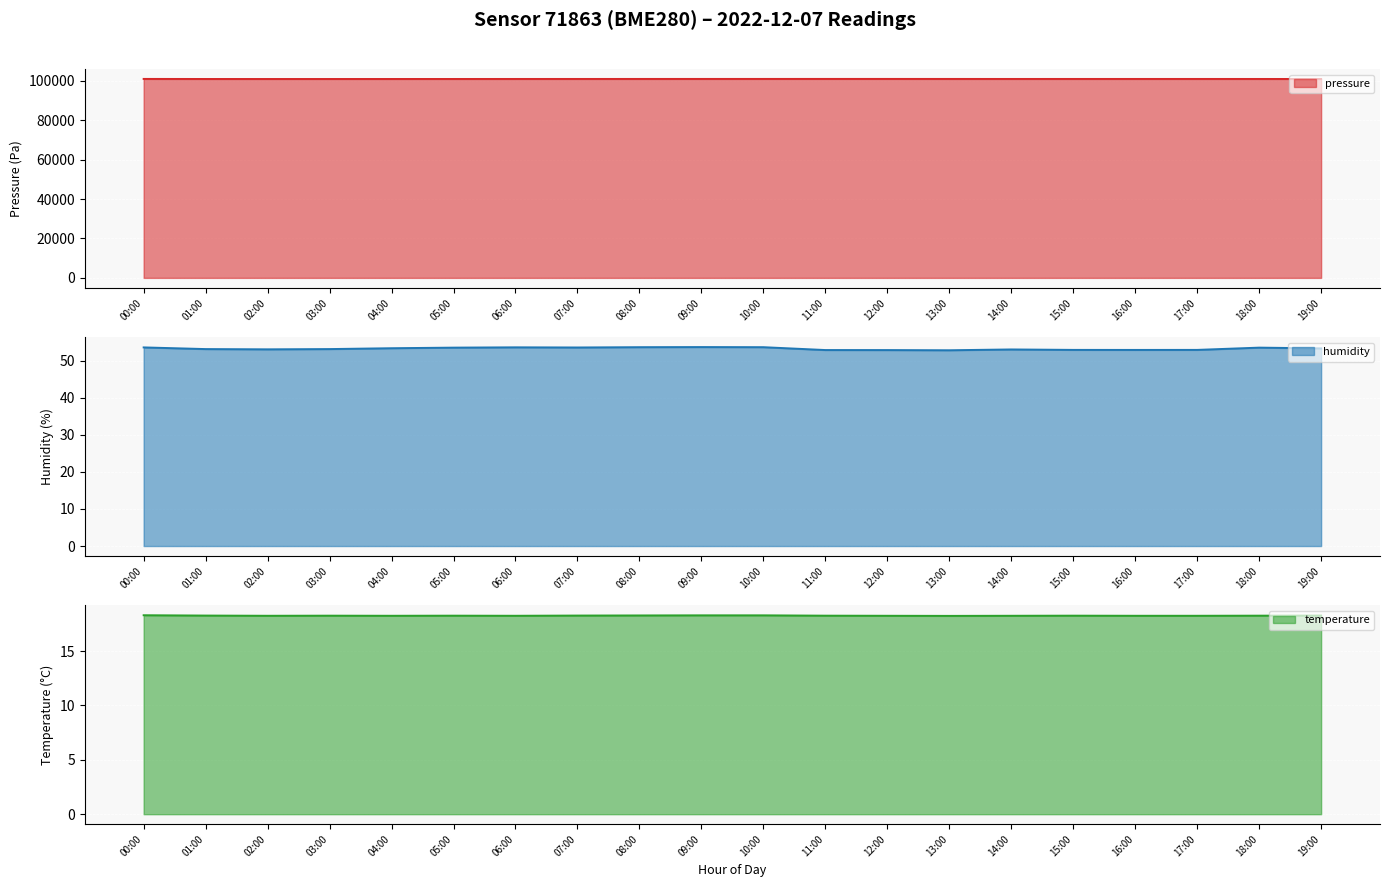

What is the difference between the highest and lowest values at 07:00?

100881.4